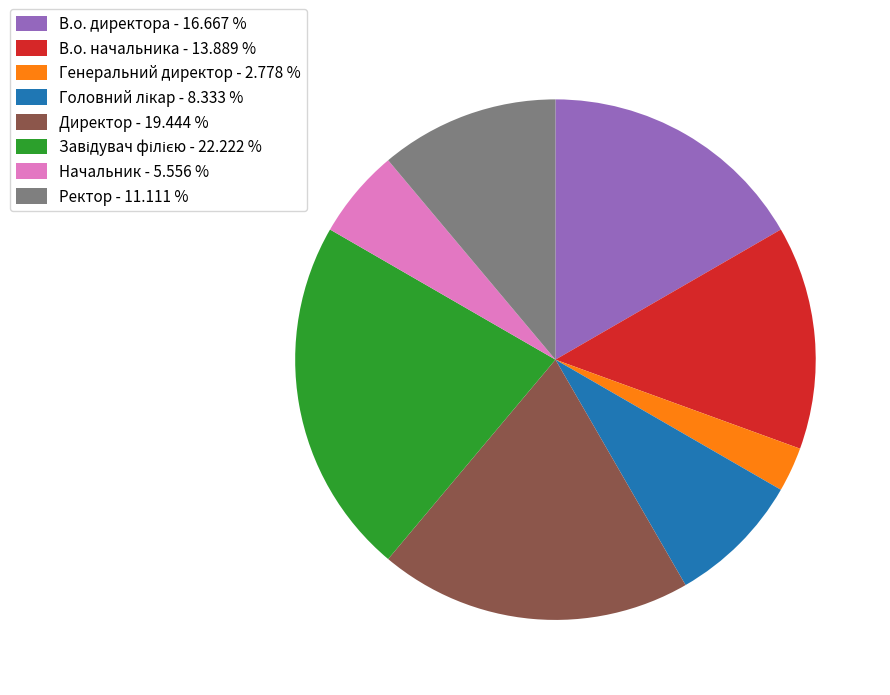

Does any single category account for the majority?

No